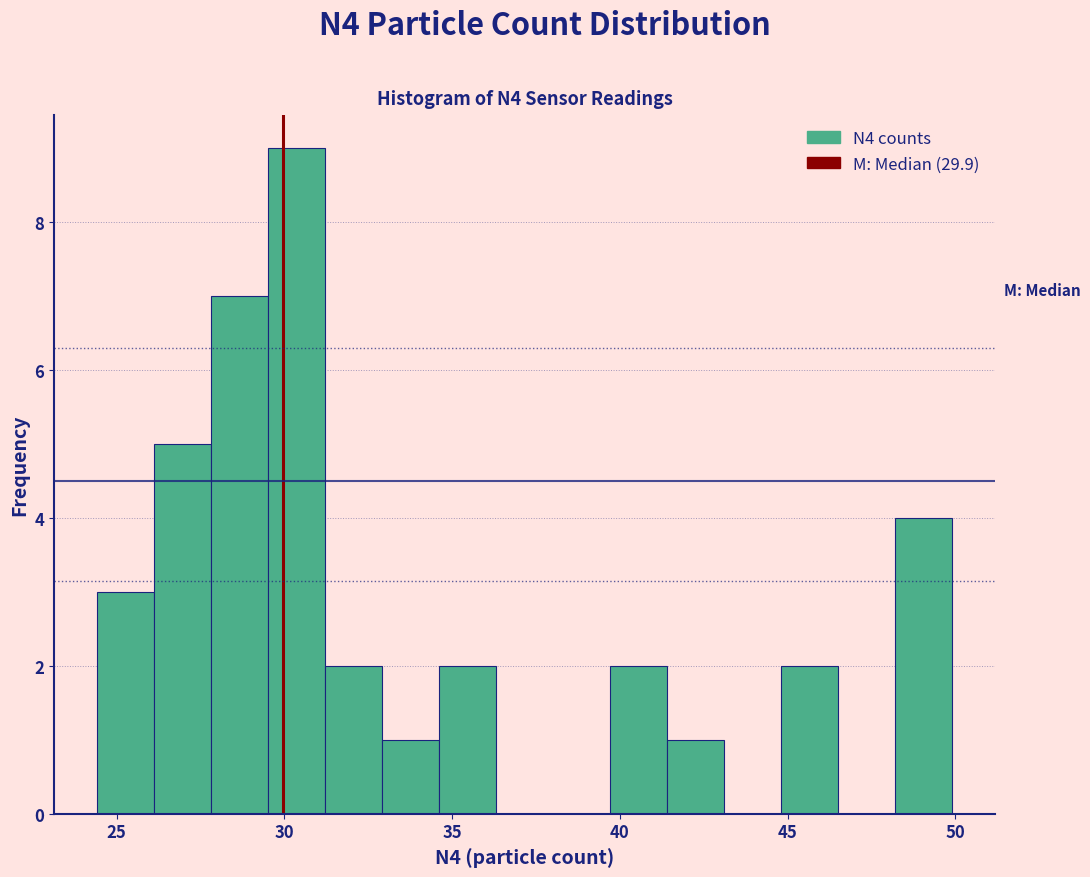

Around what value on the x-axis is the tallest bar? Give the approximate position of its centre, as read against the axis.

30.5